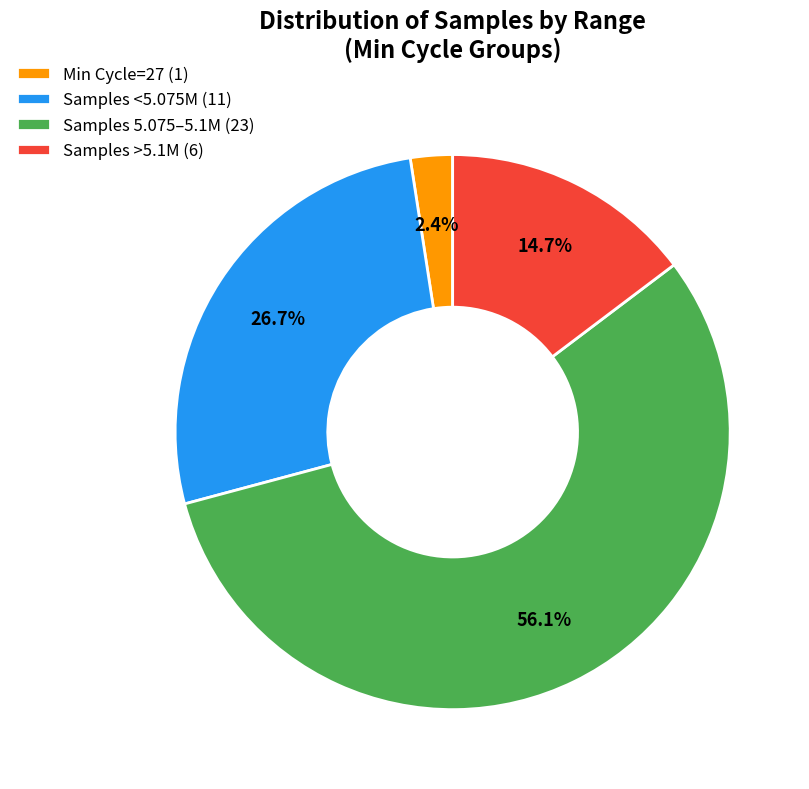

How much of the chart is everything except Samples >5.1M (6)?

85.3%